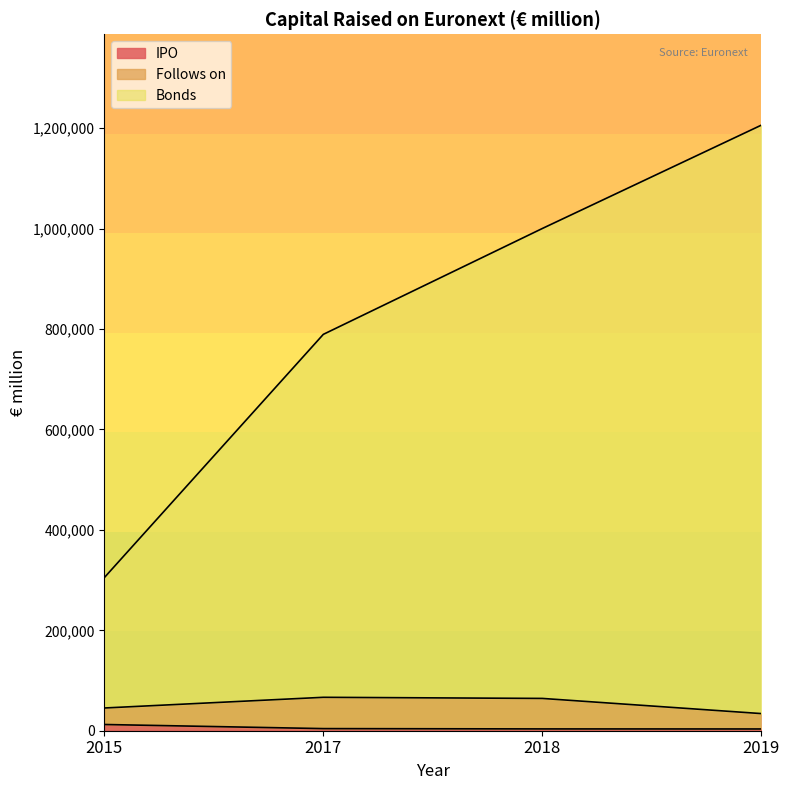

Where does the Bonds series first go above 1000308?

2018